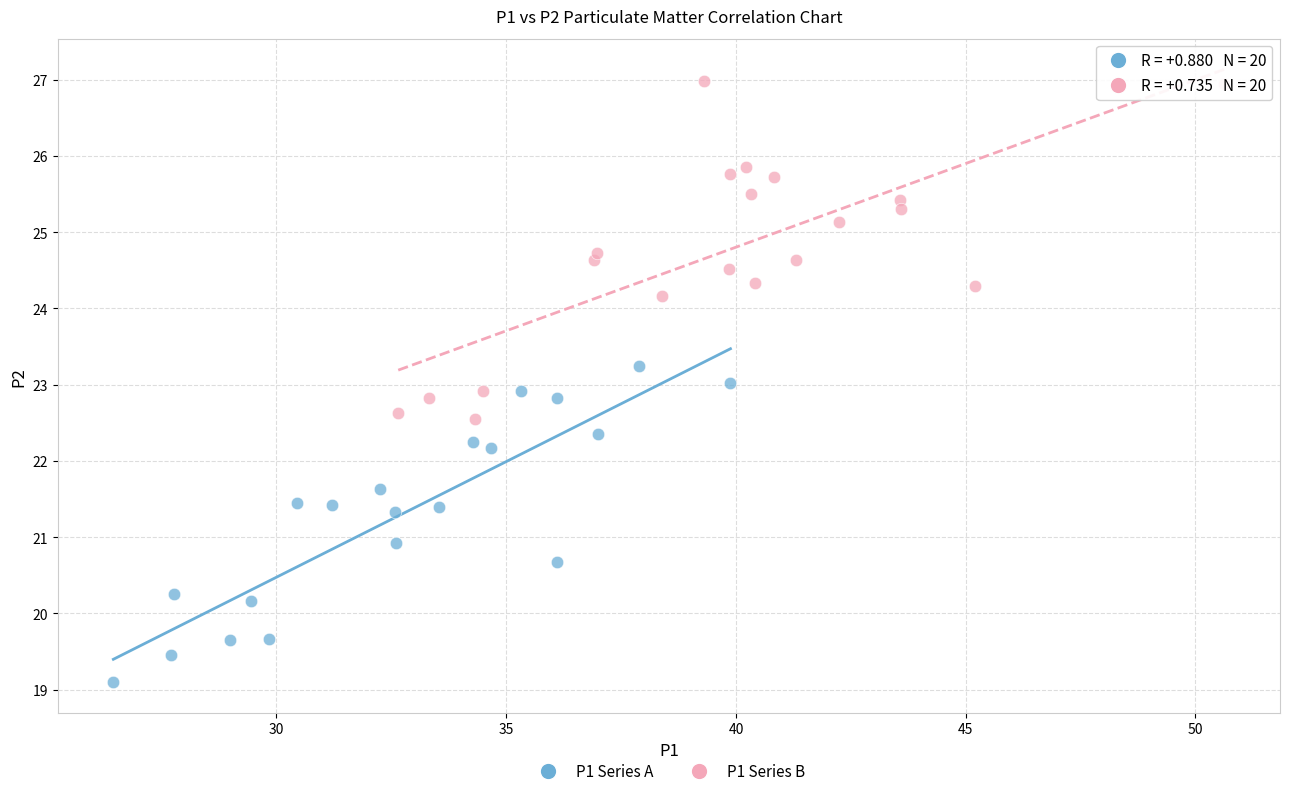

Which series has the largest Y range (max minus min)?

P1 Series B